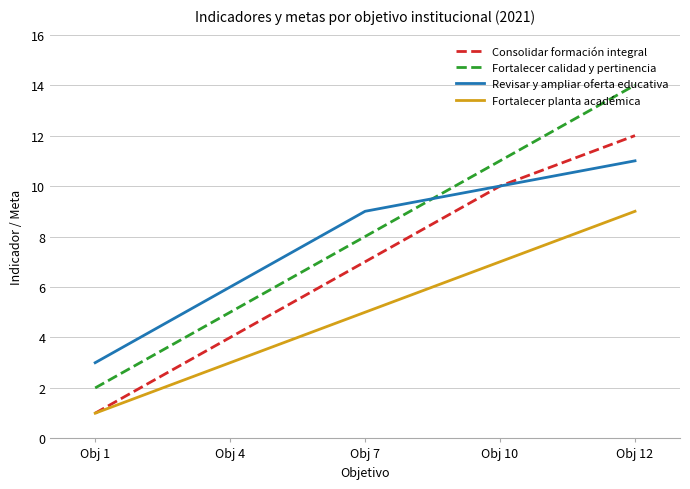

Where is Revisar y ampliar oferta educativa nearest to the value 7?

Obj 4